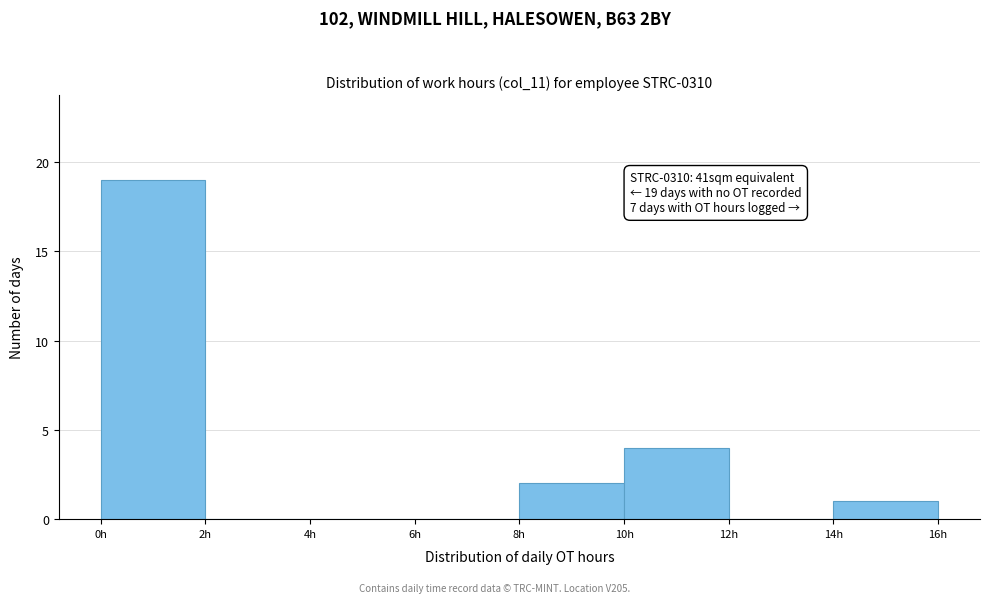

Over which range of the x-axis is the bar tallest?

0 to 2